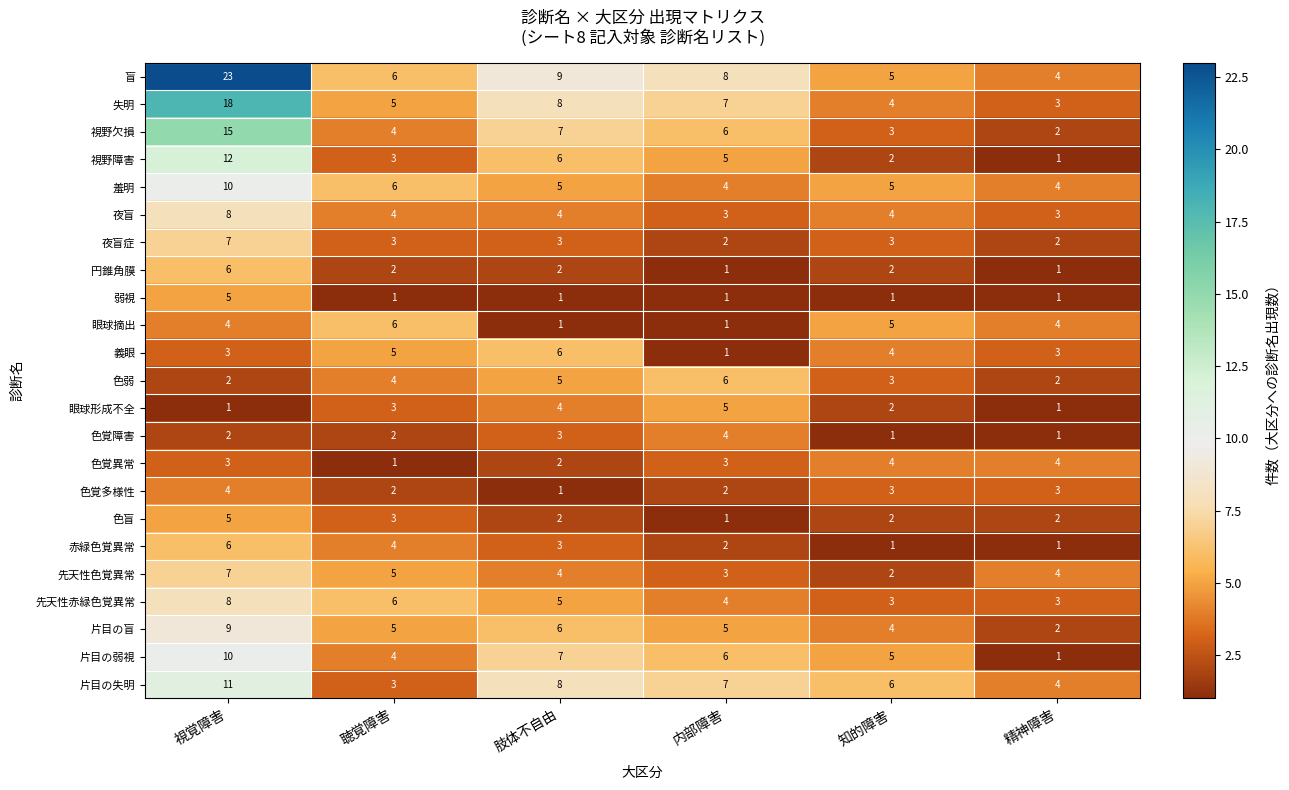

What is the greatest value displayed?

23